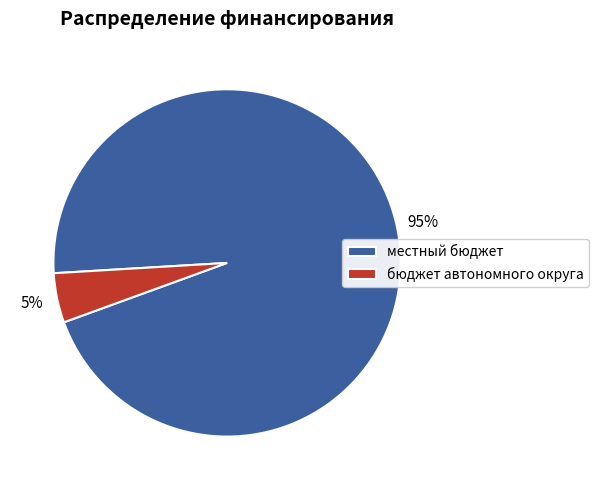

Is there any slice that represents more than half of the pie?

Yes